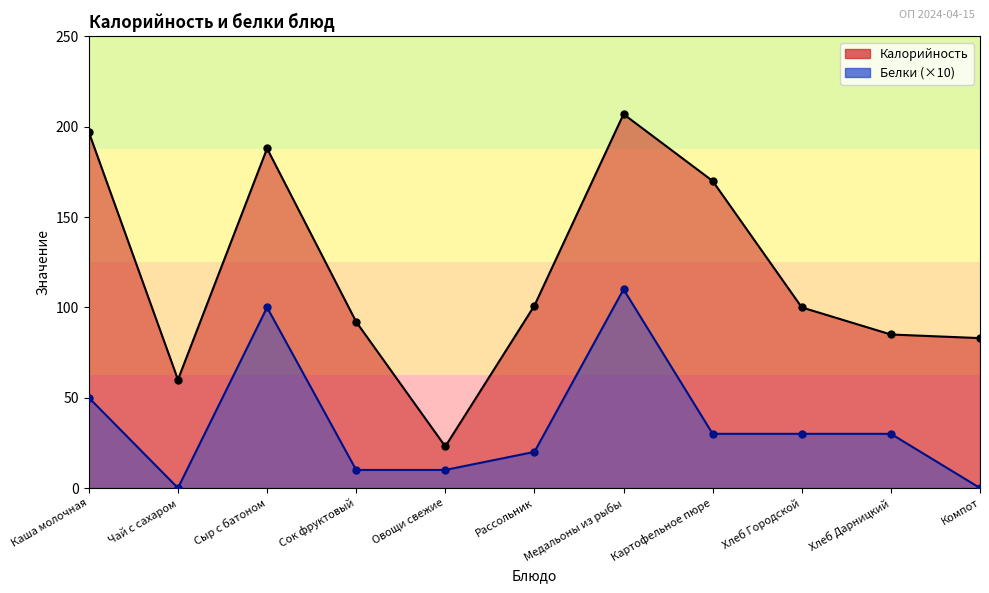

True or false: Калорийность and Белки intersect in this chart.

False